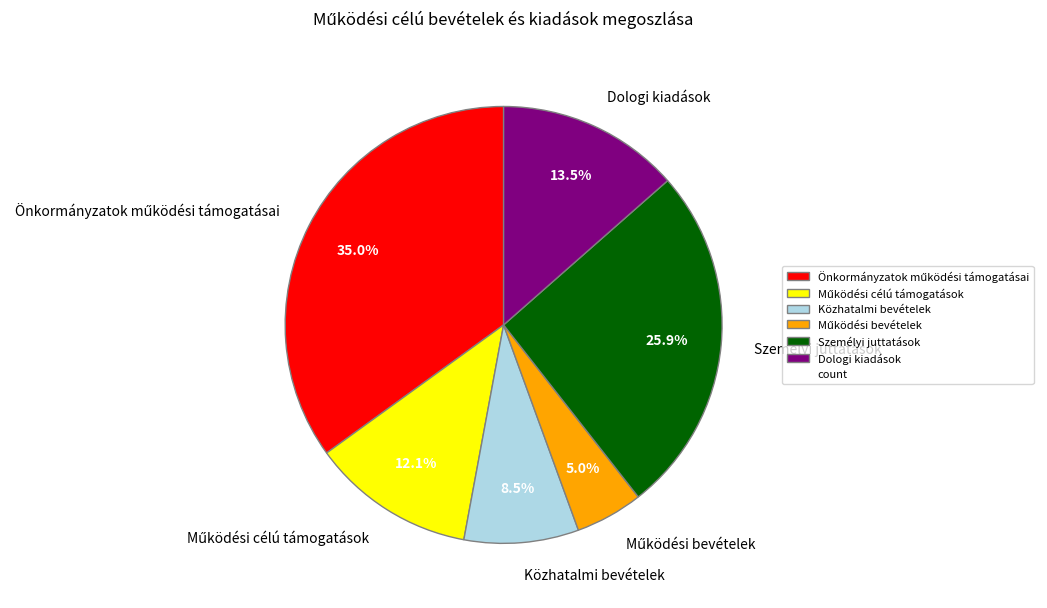

How much of the chart is everything except Személyi juttatások?

74.1%